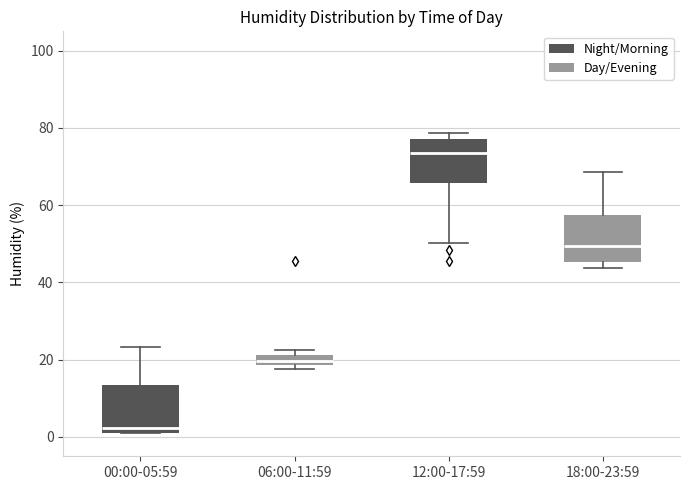

Where does the upper whisker of the box for 18:00-23:59 end on the y-axis? The values are not printed on the chart, so give them approximately, as read against the axis.

68